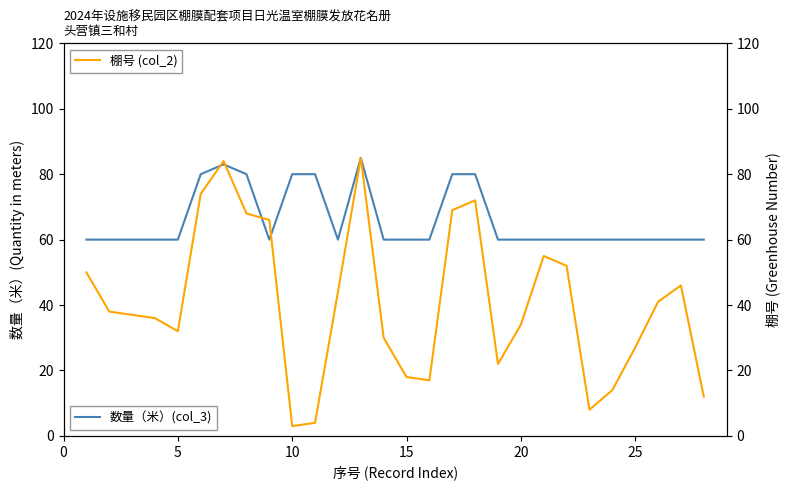

Is it true that 数量（米）(col_3) equals 105 at 20?

False